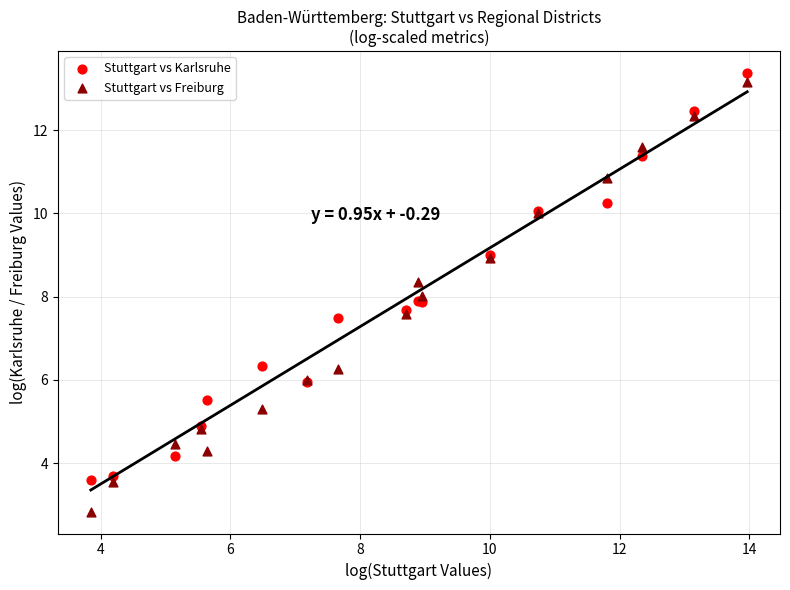

Which series has the widest spread of Y values?

Stuttgart vs Freiburg